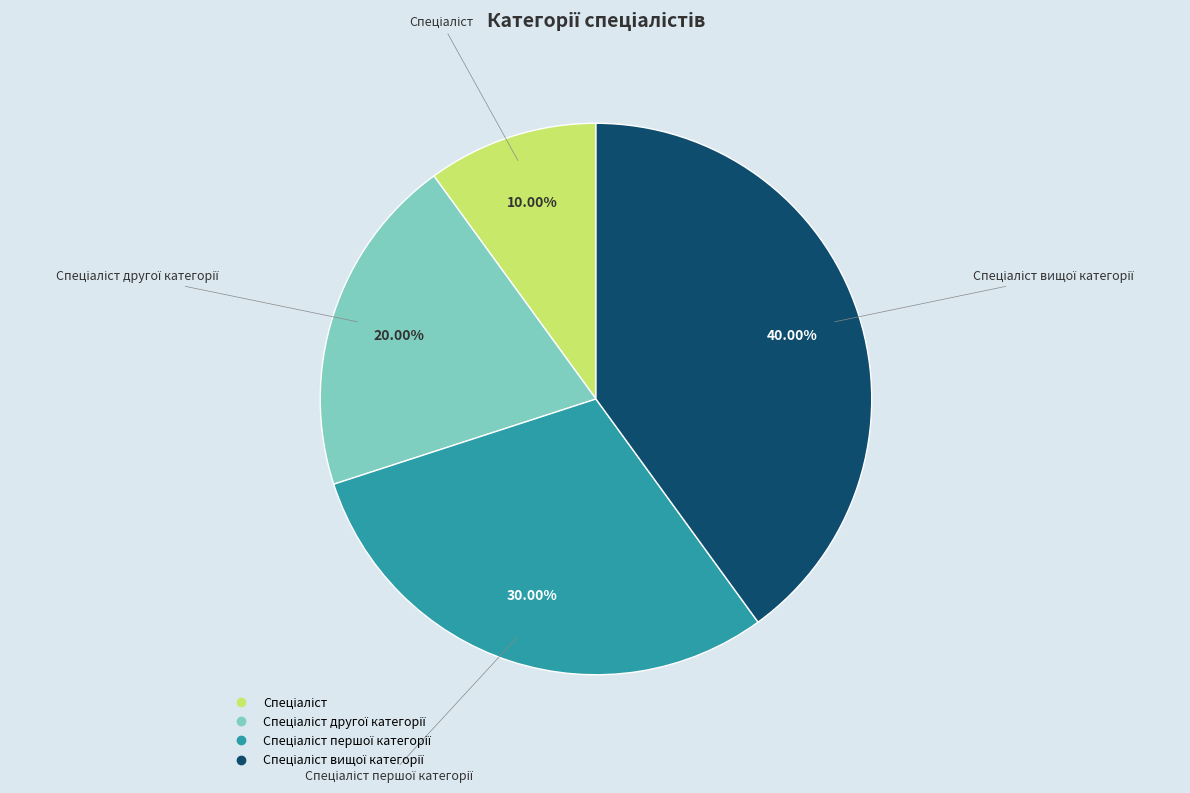

To the nearest percent, what is the difference between the largest and smallest slice percentages?

30%